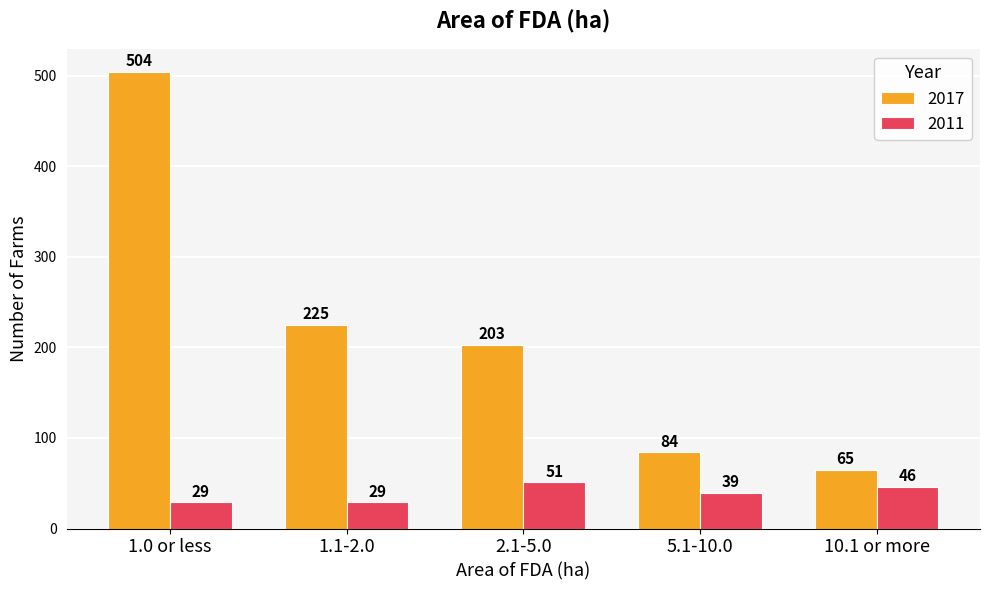

At which label is 2017 closest to 284?

1.1-2.0